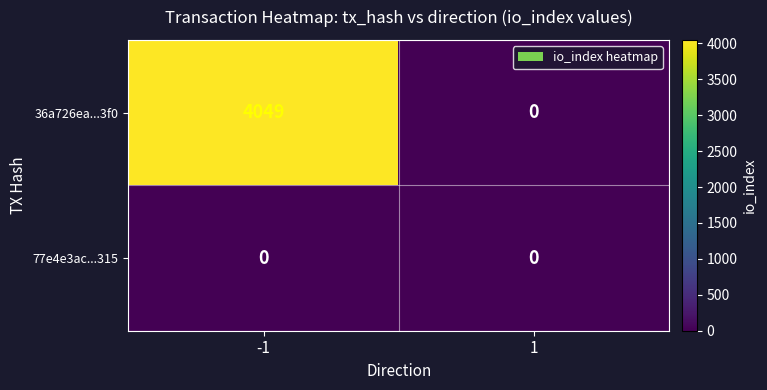

Which series has the largest range (max minus min)?

36a726ea...3f0